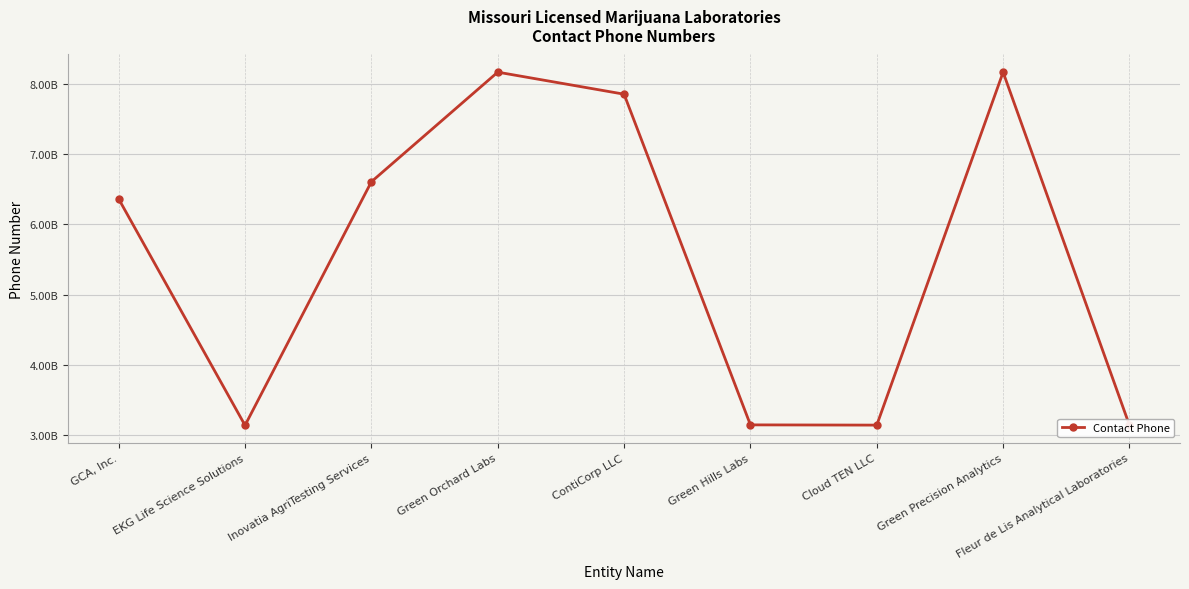

How many interior local valleys (lower than both neighbors) does the data have?

2